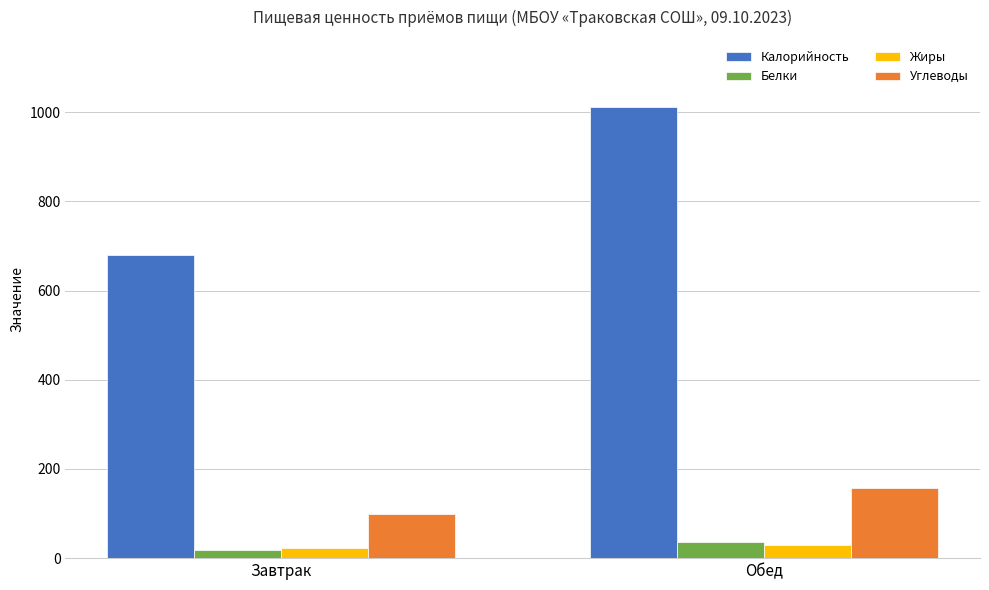

What is the smallest value displayed?

17.8